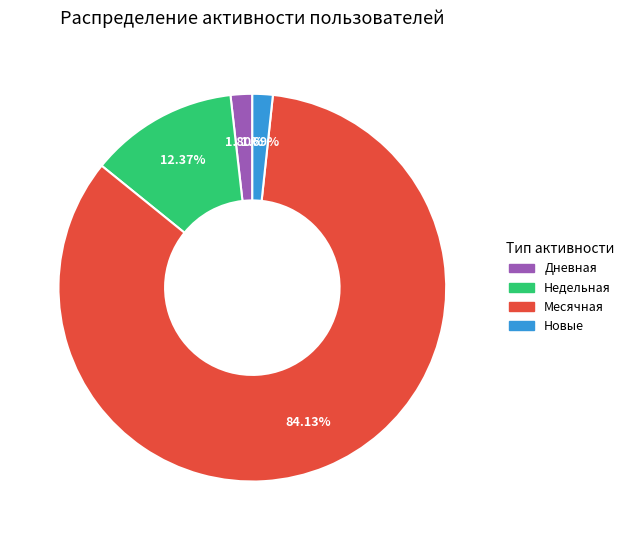

How many segments does this pie chart have?

4